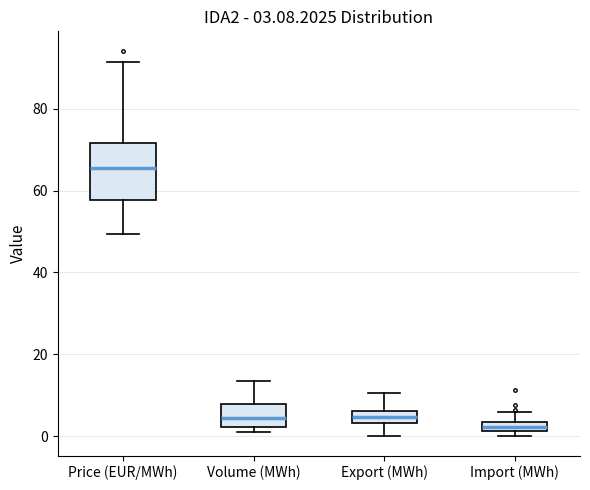

Which box is the tallest, from its lower edge to its upper edge?

Price (EUR/MWh)